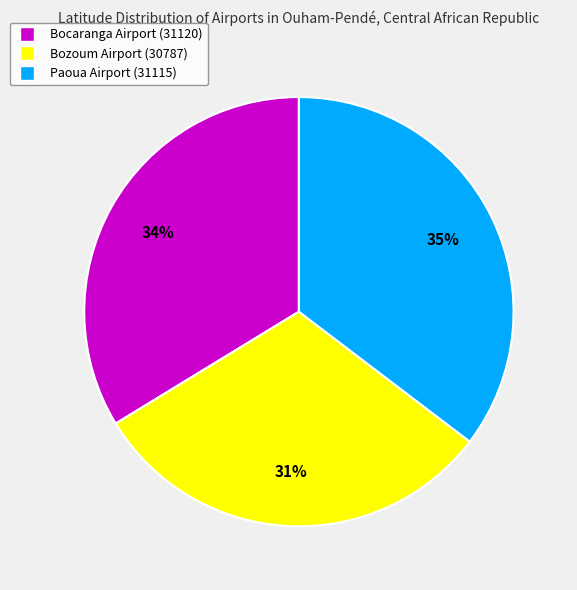

Which category has the biggest portion of the pie?

Paoua Airport (31115)